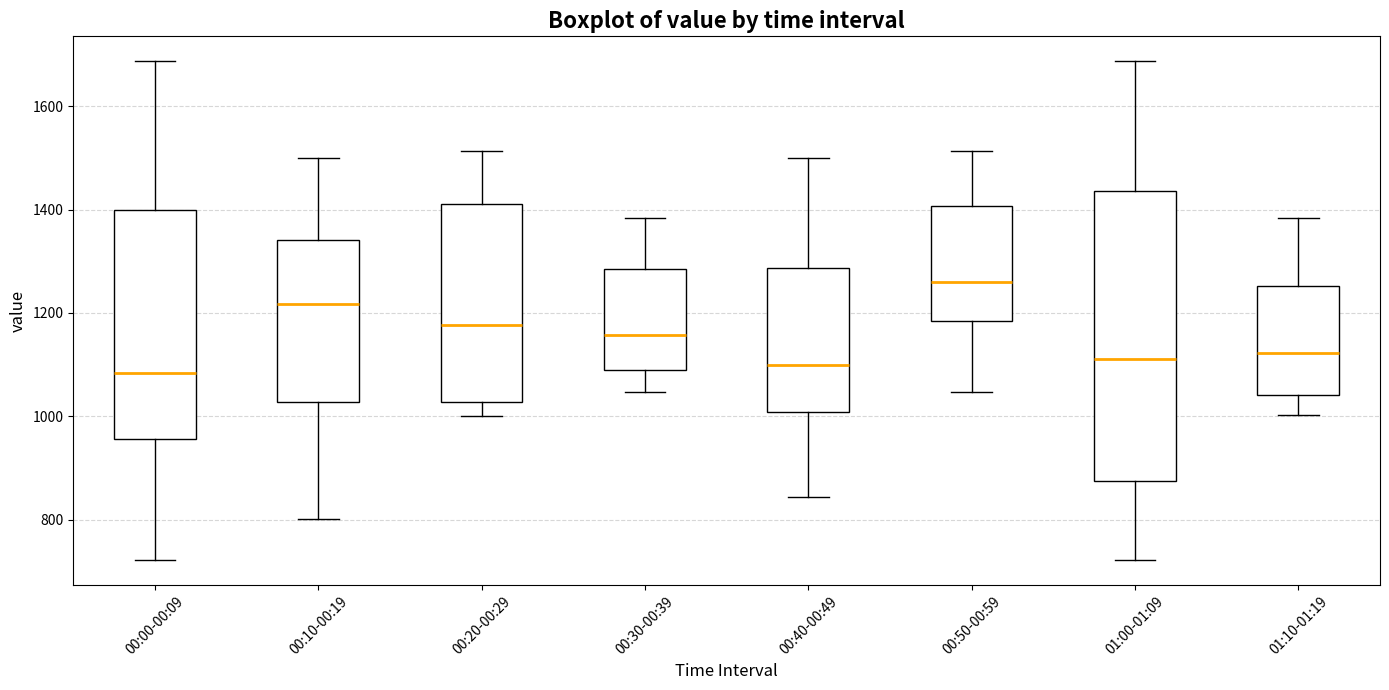

Reading left to right, transcribe this box plot: for each box, give where its median line is, the range the box spans, and where its two whiskers end, as read against the y-axis. The values are not printed on the chart, so give them approximately, as read against the axis.

00:00-00:09: median 1080, box 960 to 1400, whiskers 720 to 1680
00:10-00:19: median 1220, box 1020 to 1340, whiskers 800 to 1500
00:20-00:29: median 1180, box 1020 to 1420, whiskers 1000 to 1520
00:30-00:39: median 1160, box 1080 to 1280, whiskers 1040 to 1380
00:40-00:49: median 1100, box 1000 to 1280, whiskers 840 to 1500
00:50-00:59: median 1260, box 1180 to 1400, whiskers 1040 to 1520
01:00-01:09: median 1120, box 880 to 1440, whiskers 720 to 1680
01:10-01:19: median 1120, box 1040 to 1260, whiskers 1000 to 1380